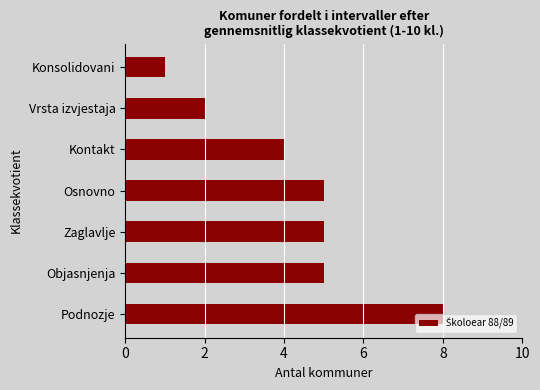

Which category has the highest value across all series?

Podnozje